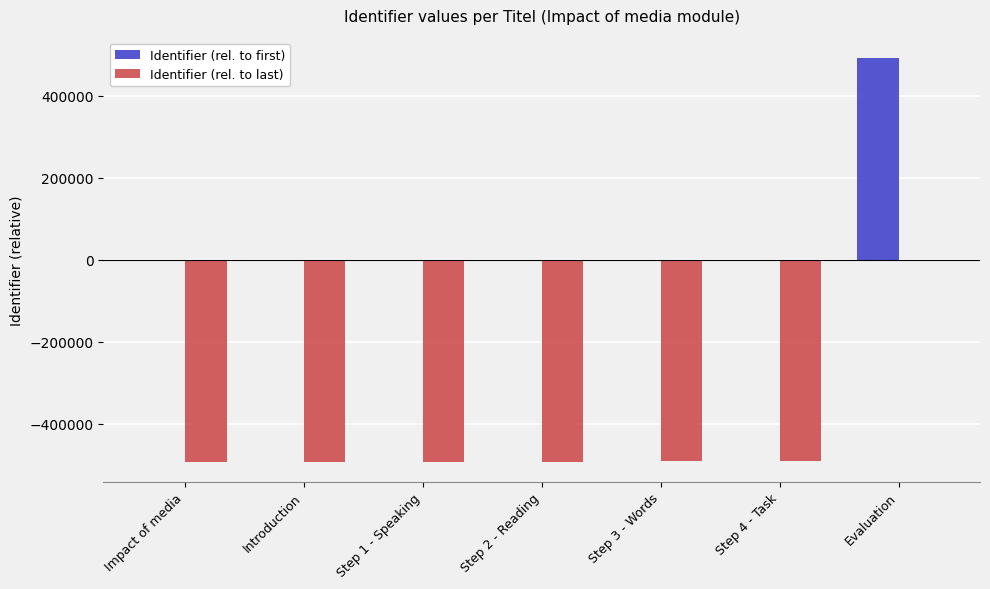

What is the difference between the Identifier (rel. to last) values at Step 3 - Words and Step 4 - Task?

2